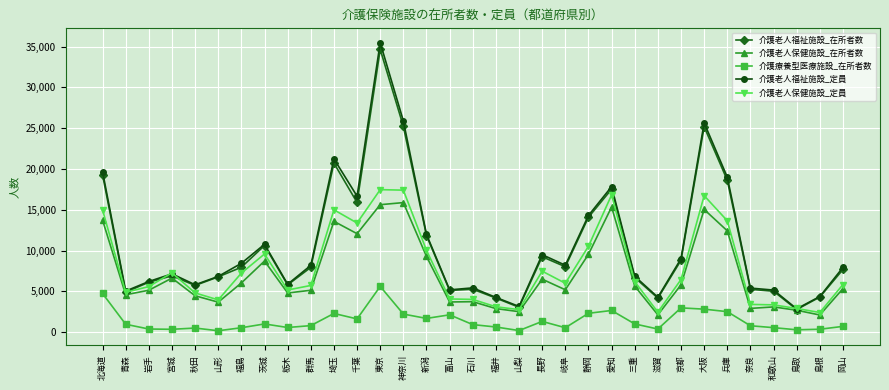

True or false: 介護老人保健施設_在所者数 and 介護療養型医療施設_在所者数 intersect in this chart.

False